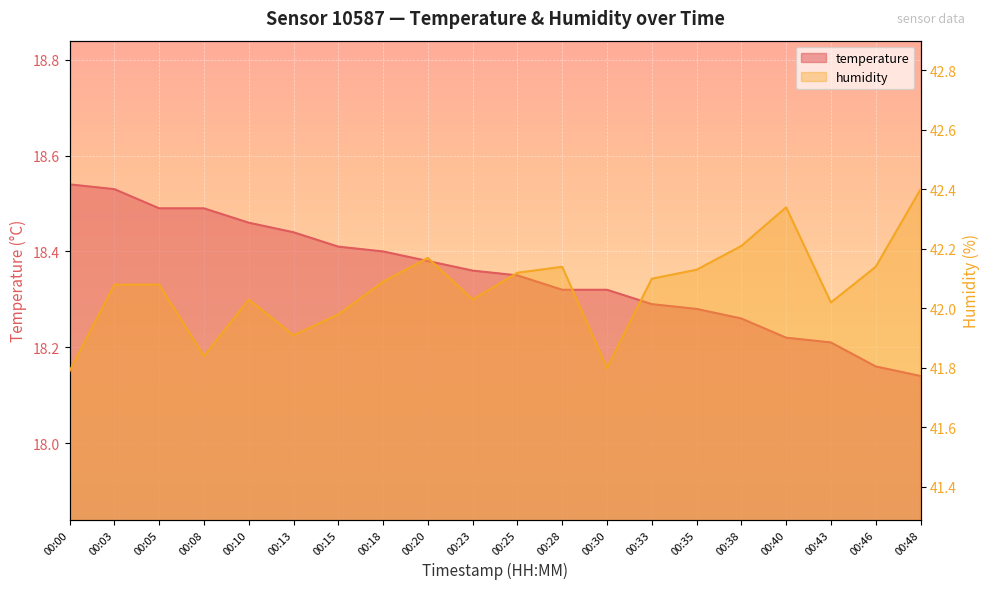

True or false: temperature has more than 1 interior local peaks.

False